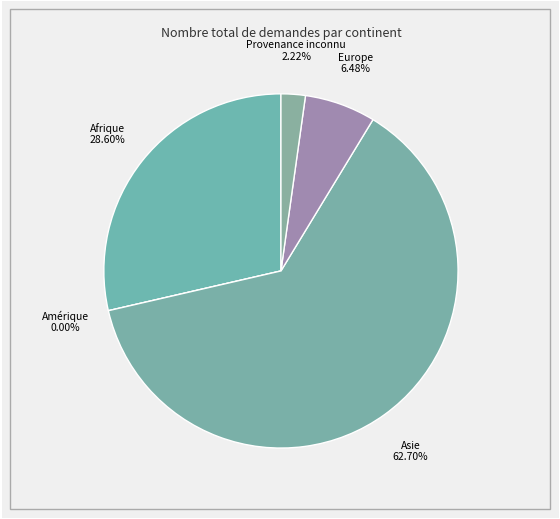

Rank the categories by value from highest to lowest.

Asie, Afrique, Europe, Provenance inconnu, Amérique